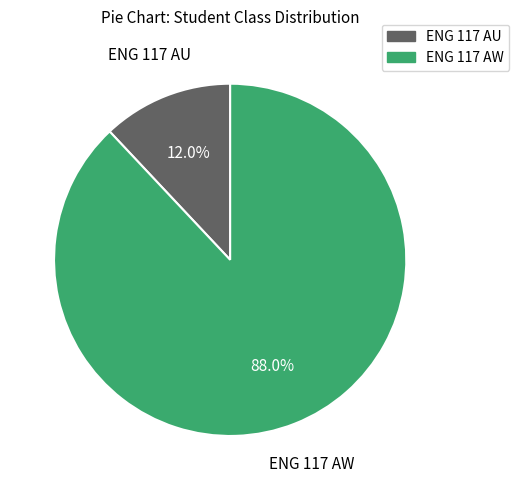

True or false: ENG 117 AU accounts for 25% of the total.

False